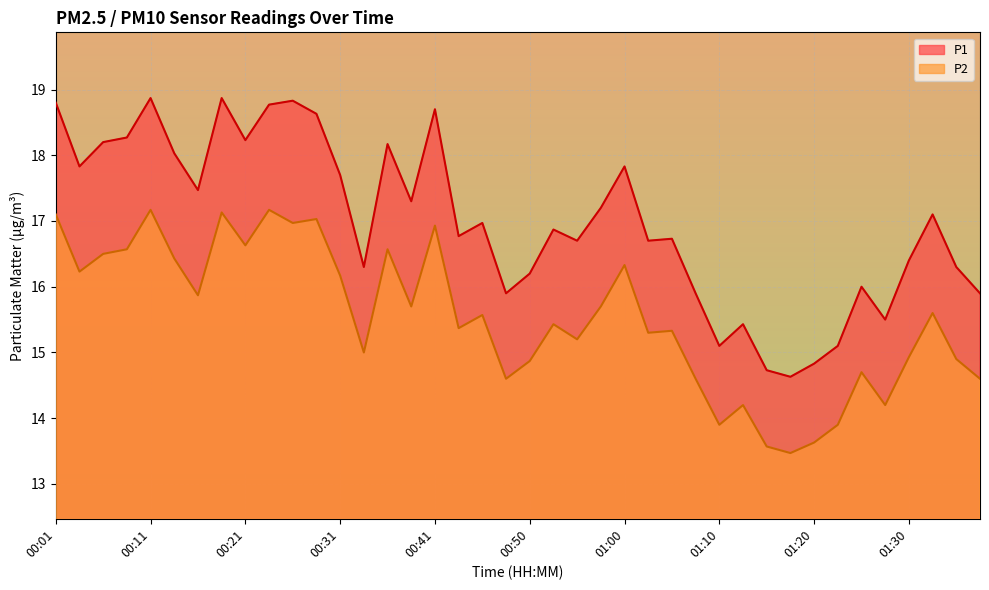

What is the difference between the P1 values at 00:04 and 00:18?

1.0